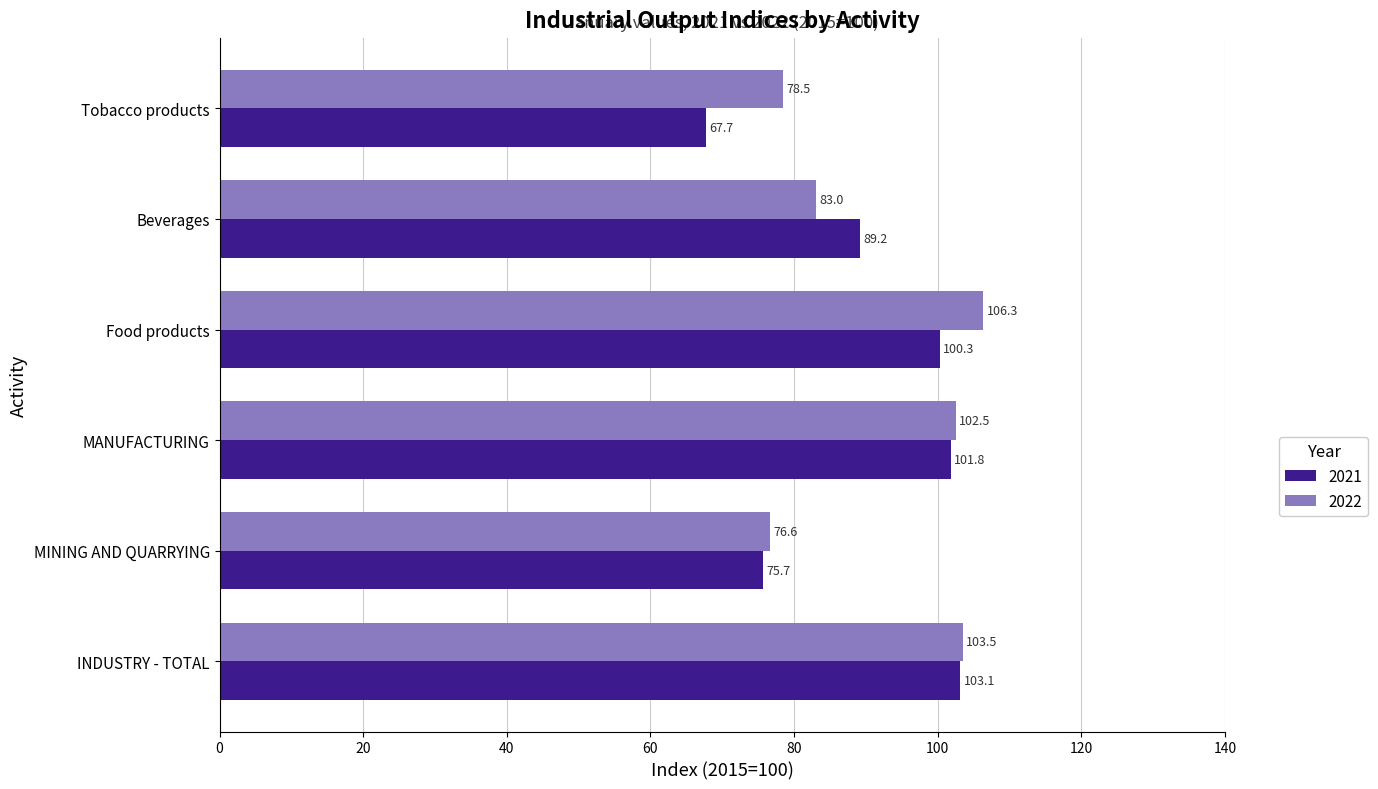

True or false: 2022 has a value of 16.1 at MINING AND QUARRYING.

False